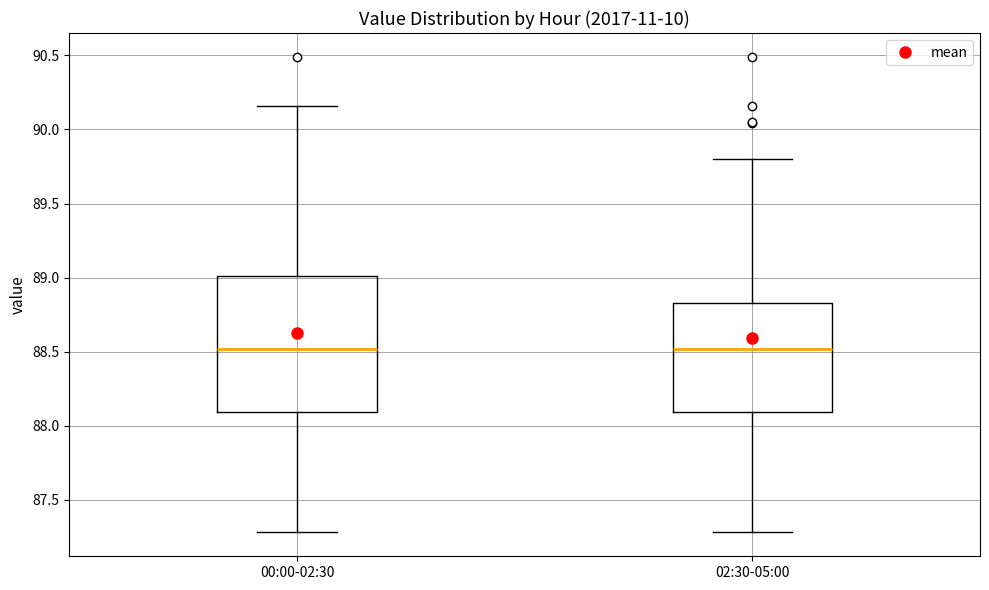

Where is the lower edge of the box for 00:00-02:30 on the y-axis? The values are not printed on the chart, so give them approximately, as read against the axis.

88.10